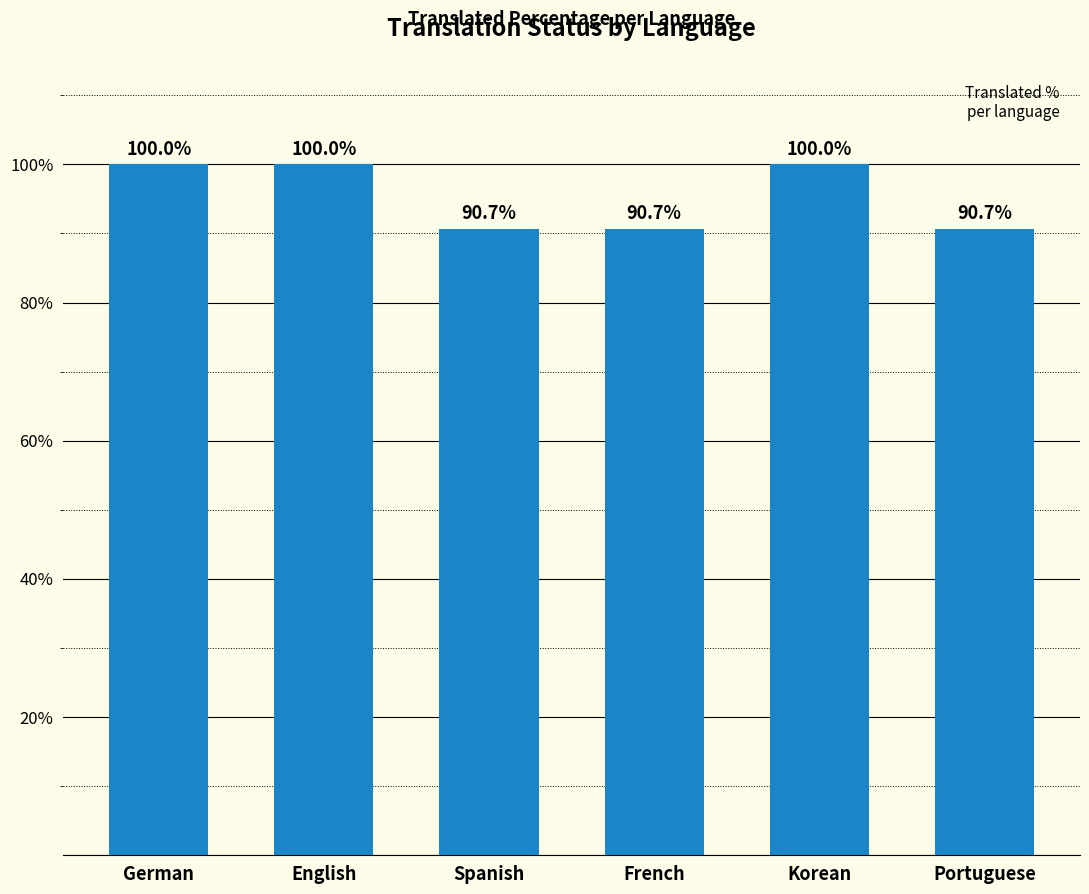

The value at French is 161.4. True or false?

False